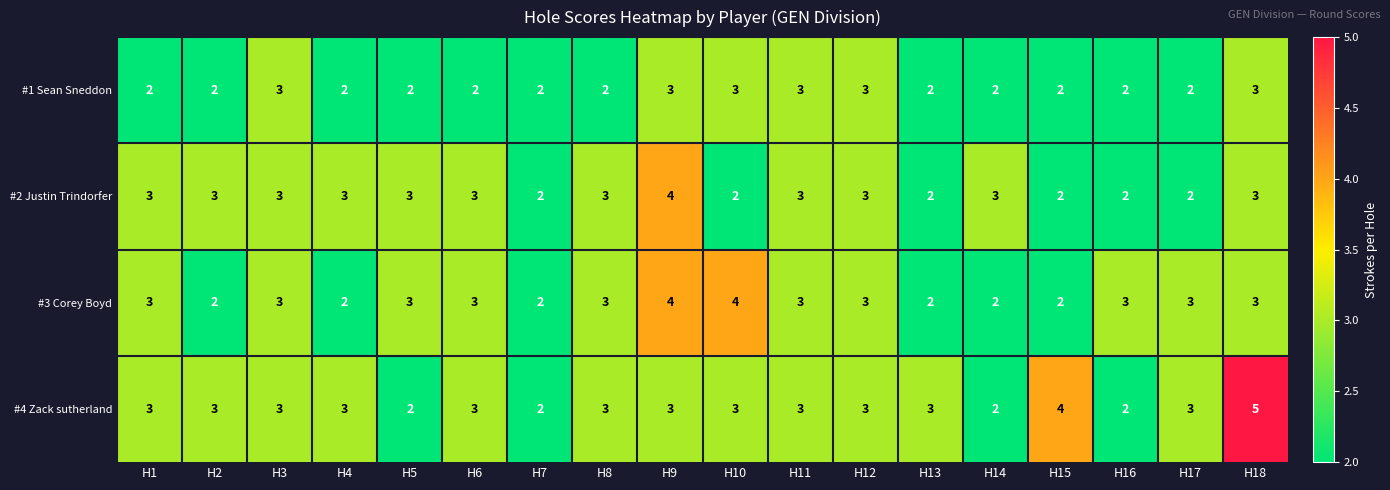

What is the highest value of the #3 Corey Boyd series?

4